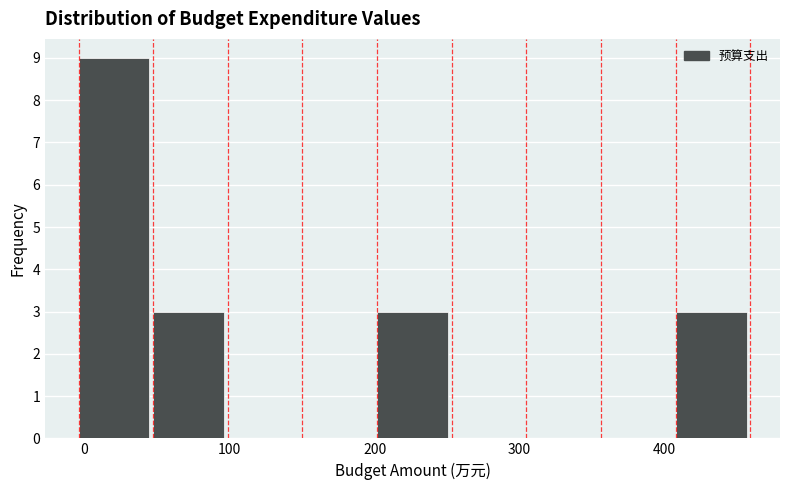

Reading left to right, transcribe this chart: for each bar, give the range it covers on the x-axis and its height. Neither the bar edges nor the heights are printed on the chart, so give them approximately, as read against the axes.

0 to 50: 9
50 to 100: 3
100 to 150: 0
150 to 200: 0
200 to 250: 3
250 to 300: 0
300 to 360: 0
360 to 410: 0
410 to 460: 3